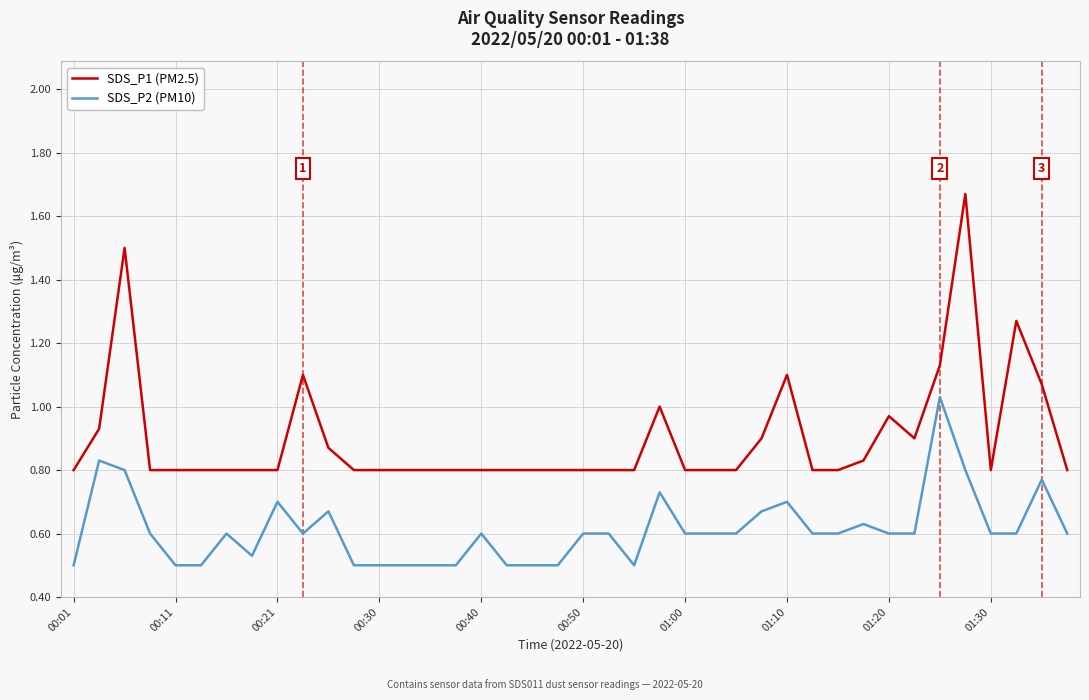

What are all the series names shown in the legend?

SDS_P1 (PM2.5), SDS_P2 (PM10)